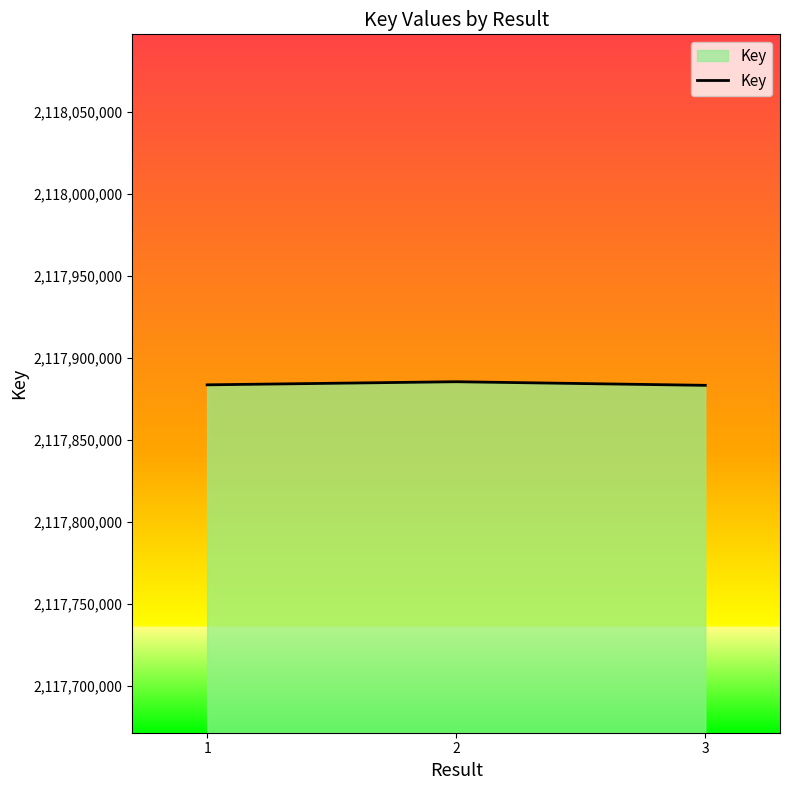

Count the number of data series in this chart.

1